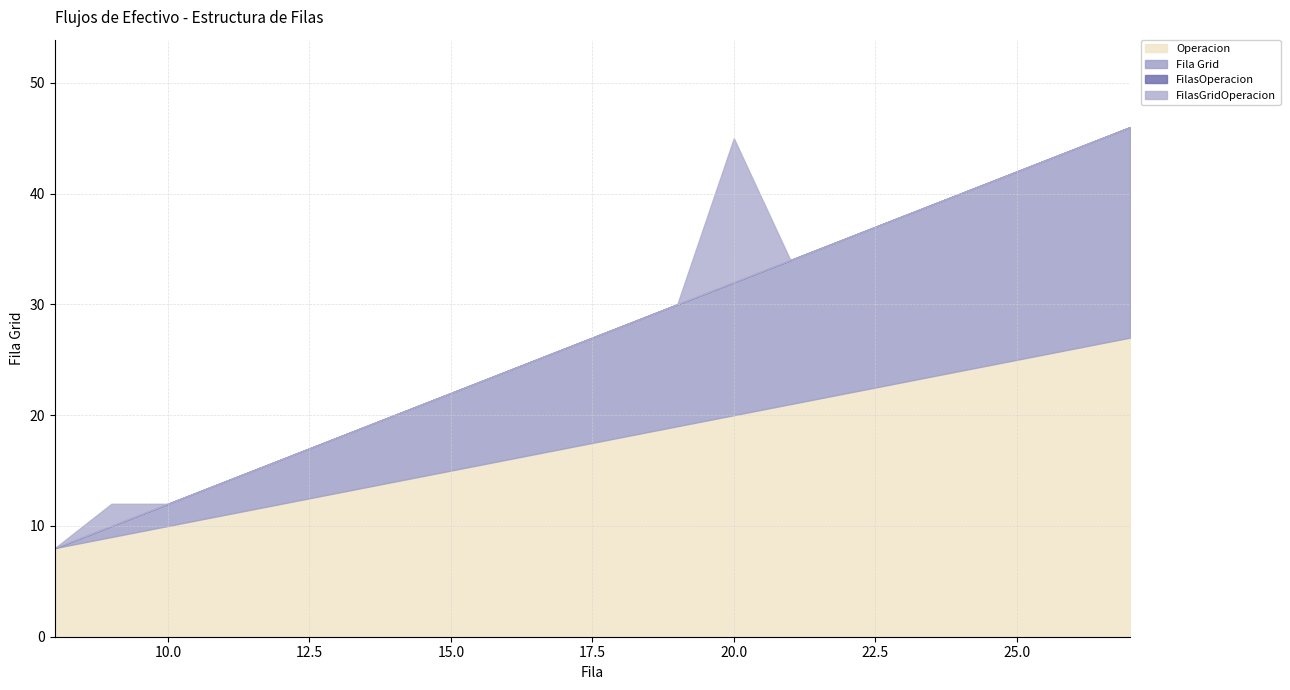

The FilasGridOperacion series shows 8 at 18. True or false?

False